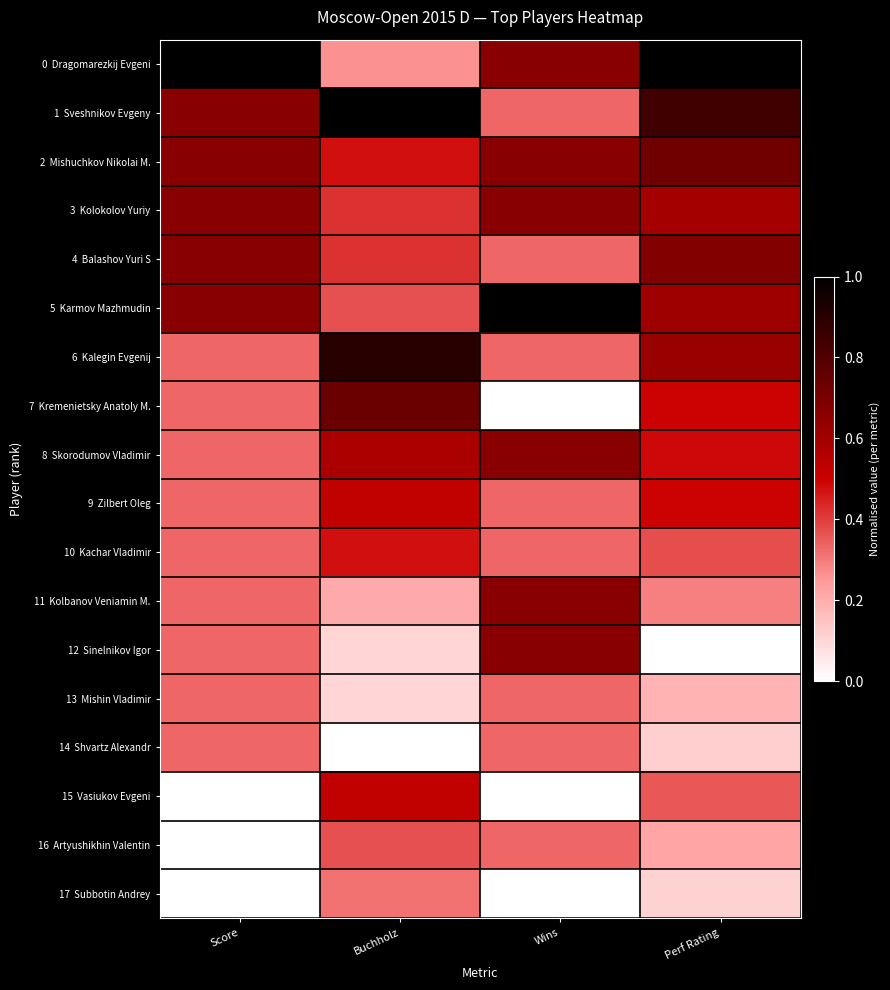

At which category is the sum across all series the highest?

Perf Rating